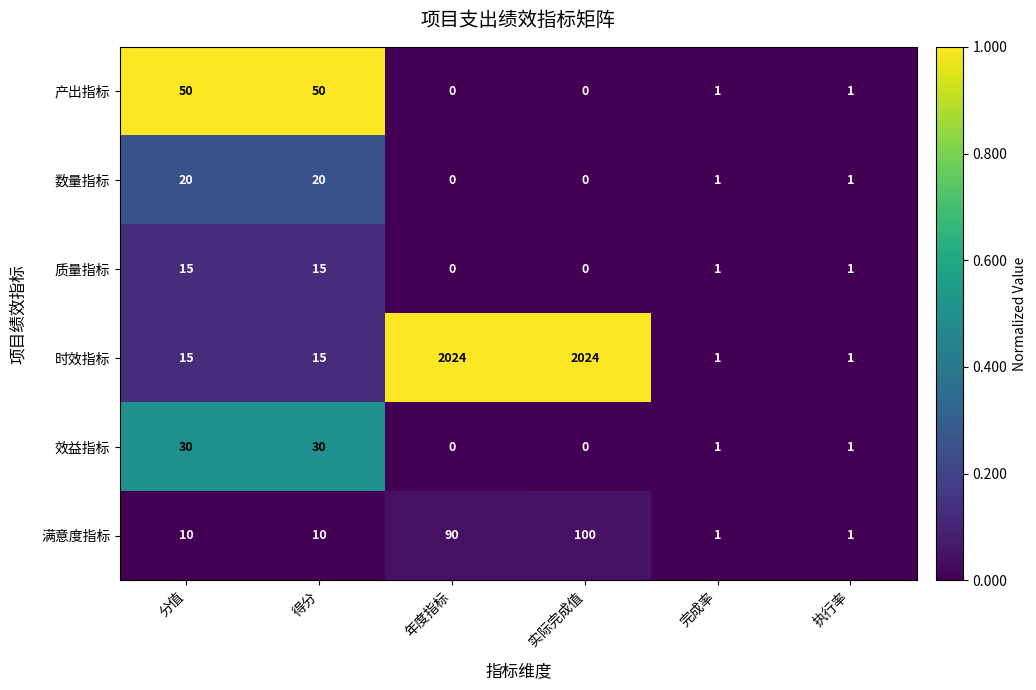

Rank the series by their maximum value, from lowest to highest.

质量指标, 数量指标, 效益指标, 产出指标, 满意度指标, 时效指标